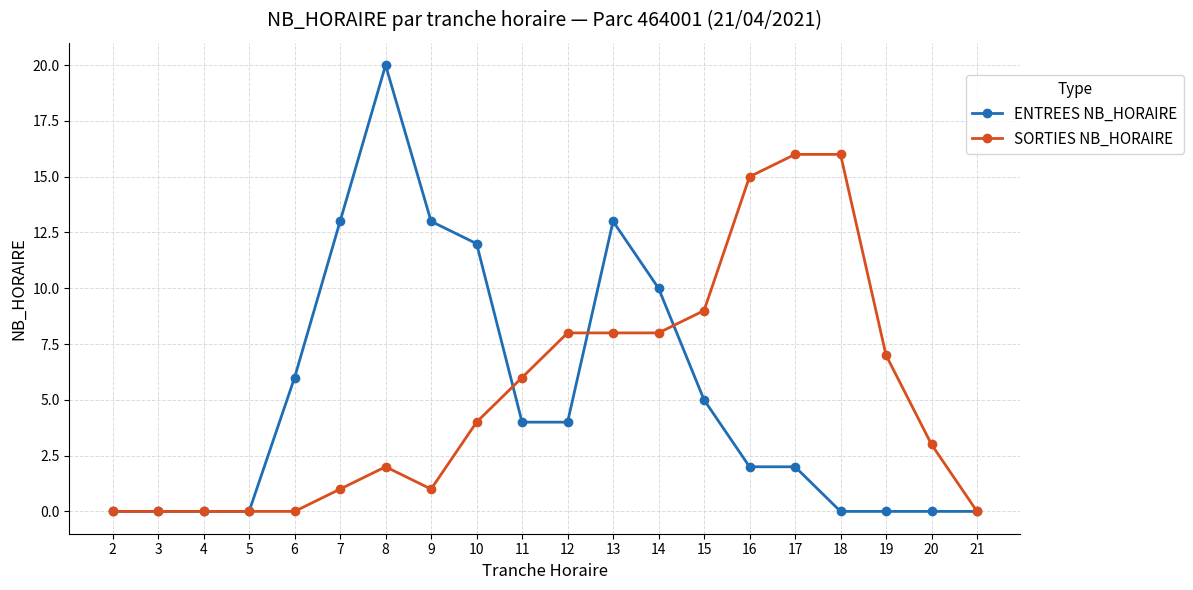

At which category is the sum across all series the highest?

8